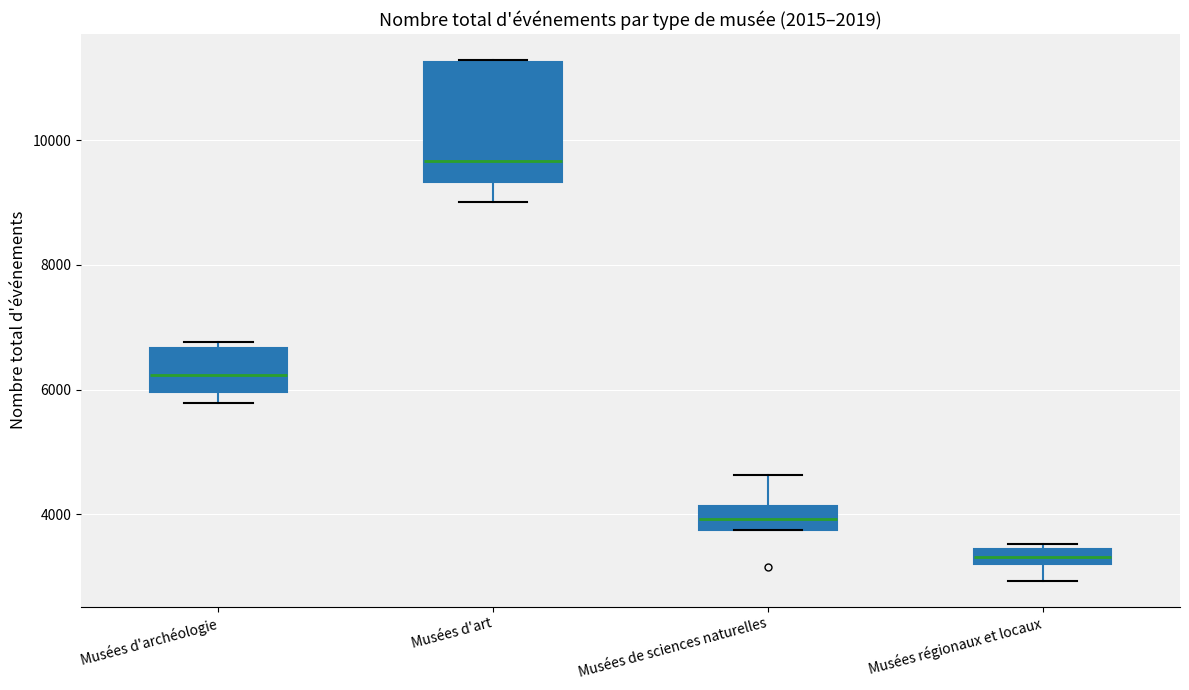

Where is the lower edge of the box for Musées régionaux et locaux on the y-axis? The values are not printed on the chart, so give them approximately, as read against the axis.

3200